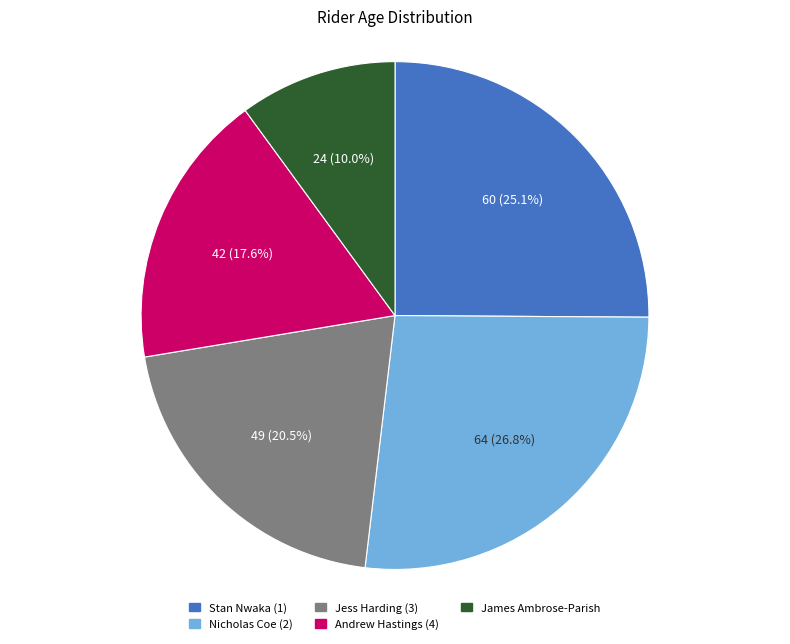

Is it true that James Ambrose-Parish is 1% of the pie?

False